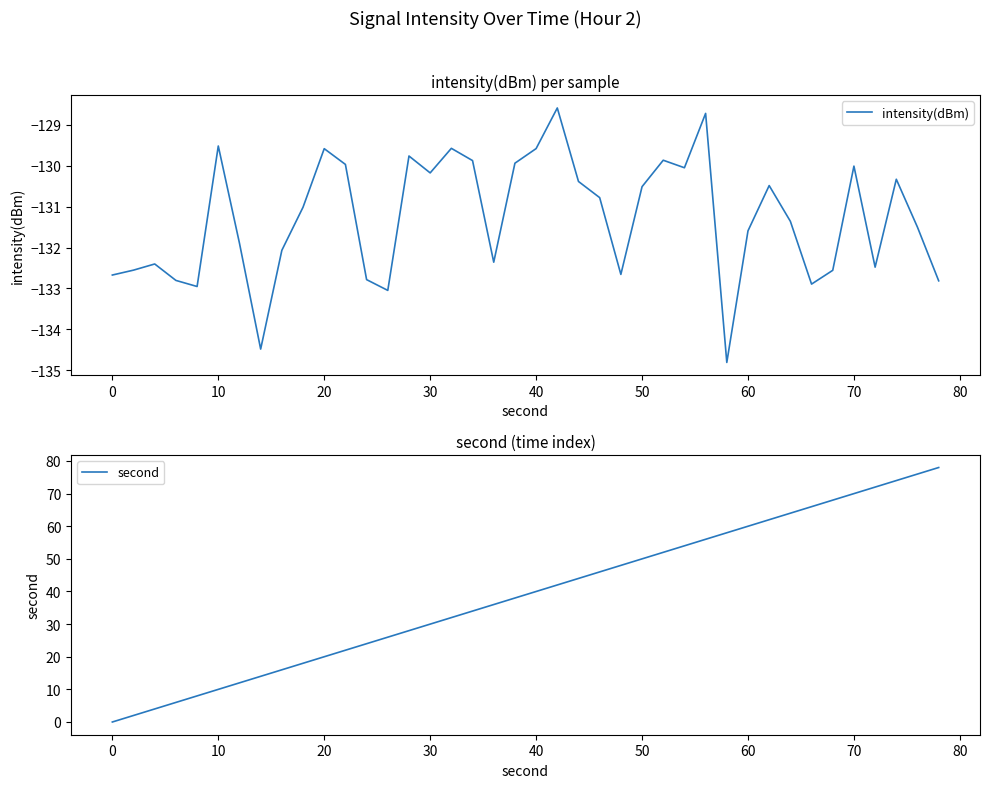

At how many categories does at least one series exceed -61?

40